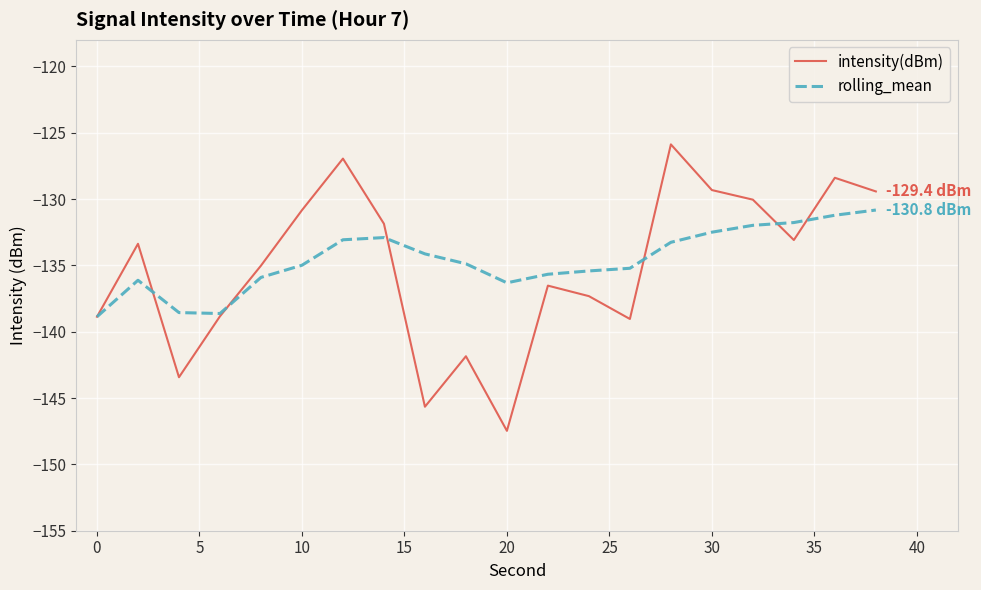

Rank the series by their maximum value, from highest to lowest.

intensity(dBm), rolling_mean